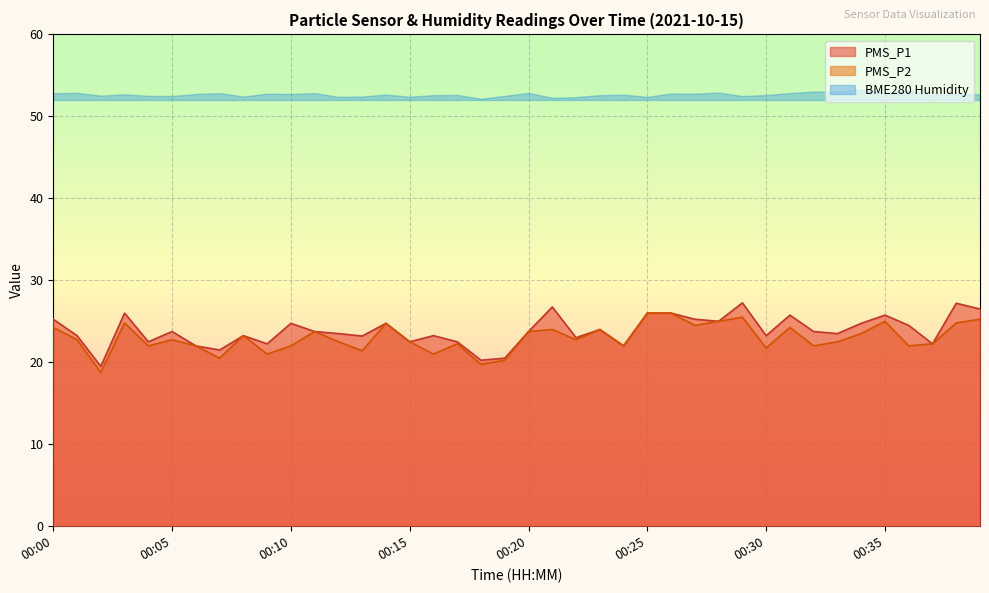

True or false: PMS_P1 and PMS_P2 intersect in this chart.

False